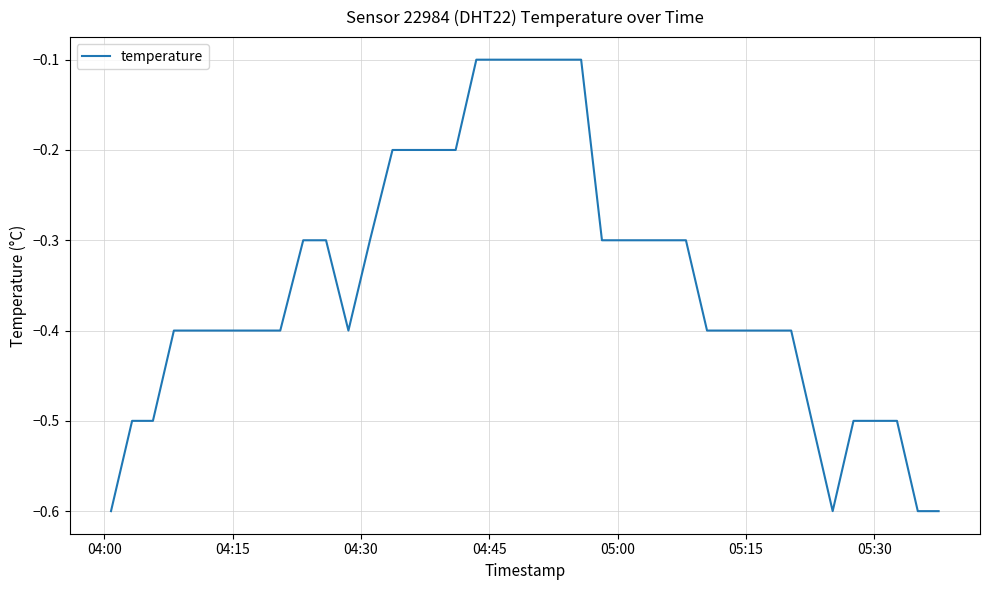

What is the maximum value shown in the chart?

-0.1